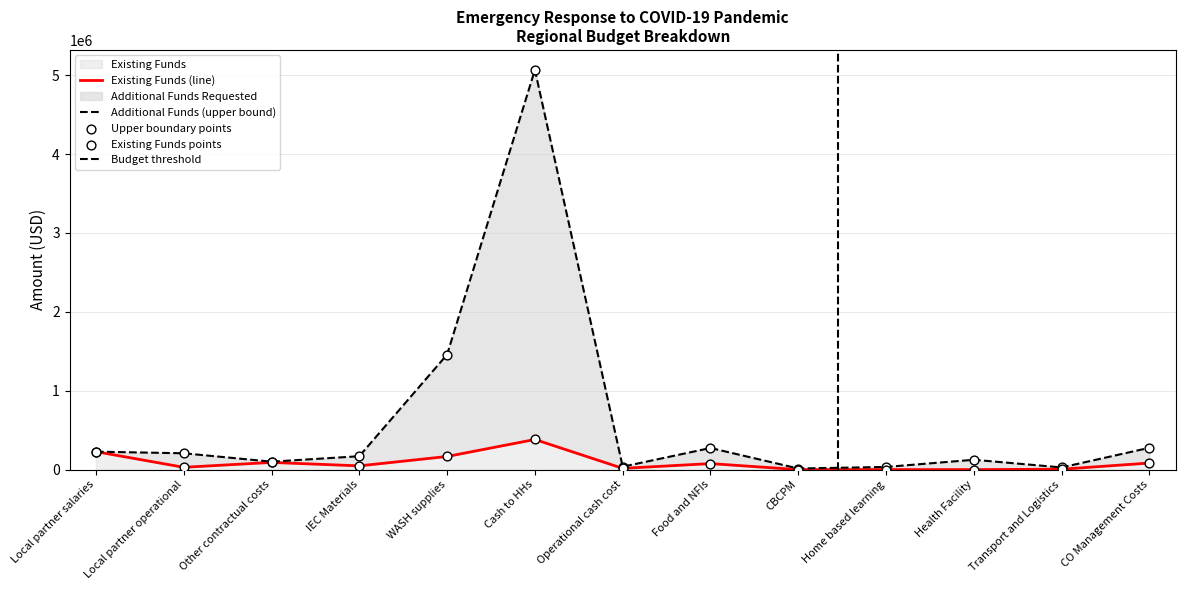

At how many categories does at least one series exceed 4572025?

1